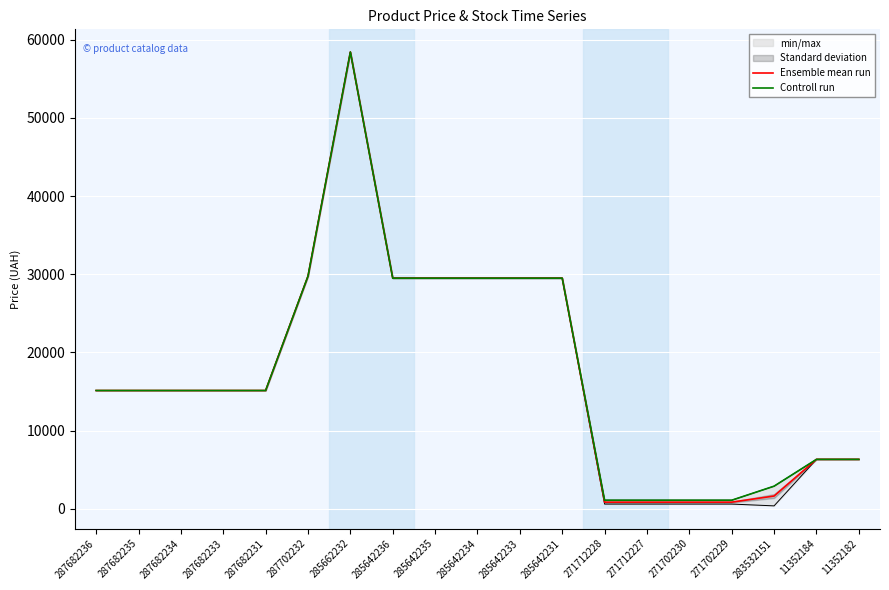

The value of Ensemble mean run at 285662232 is 58426.5. True or false?

True